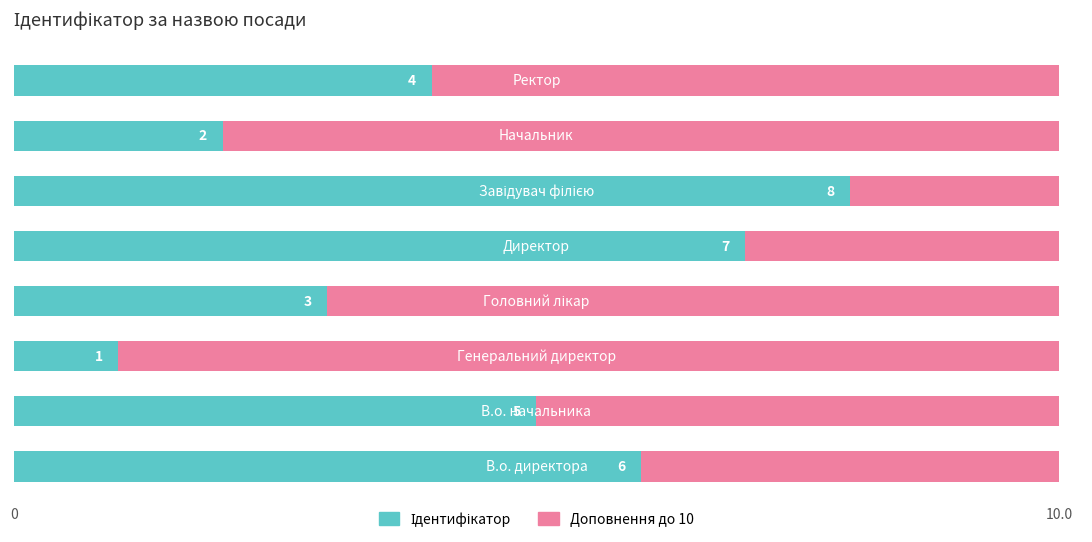

Count the number of categories in the chart.

8